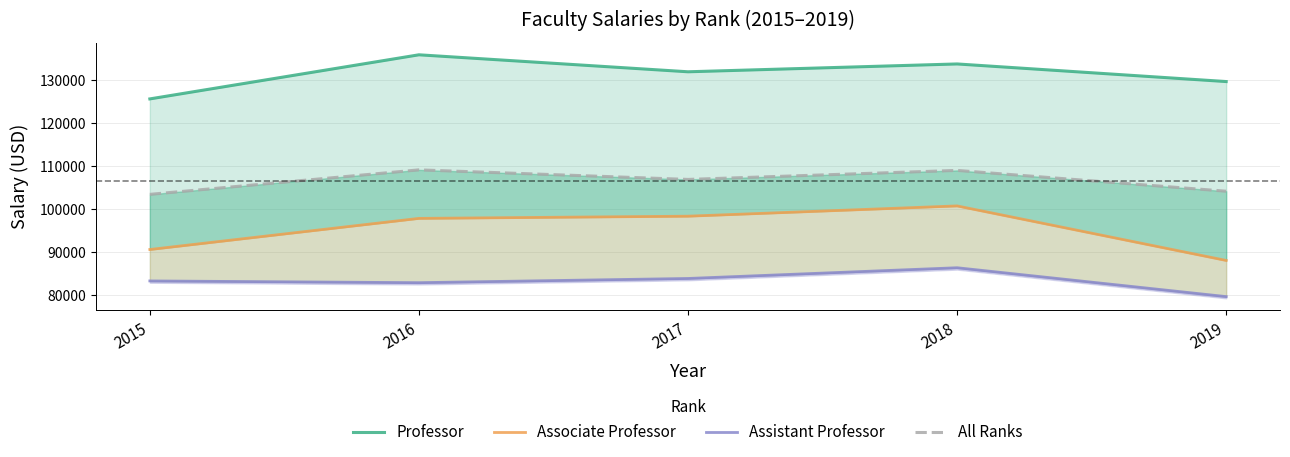

True or false: All Ranks and Professor cross at least once.

False